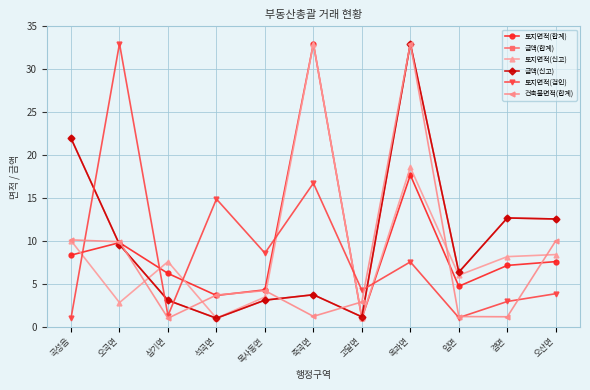

At which label does 토지면적(합계) first exceed 7?

곡성읍